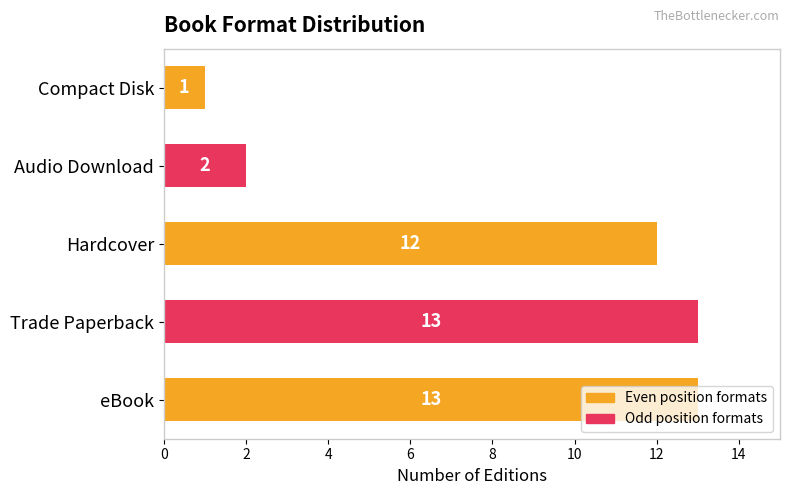

Between Audio Download and Trade Paperback, which is larger?

Trade Paperback